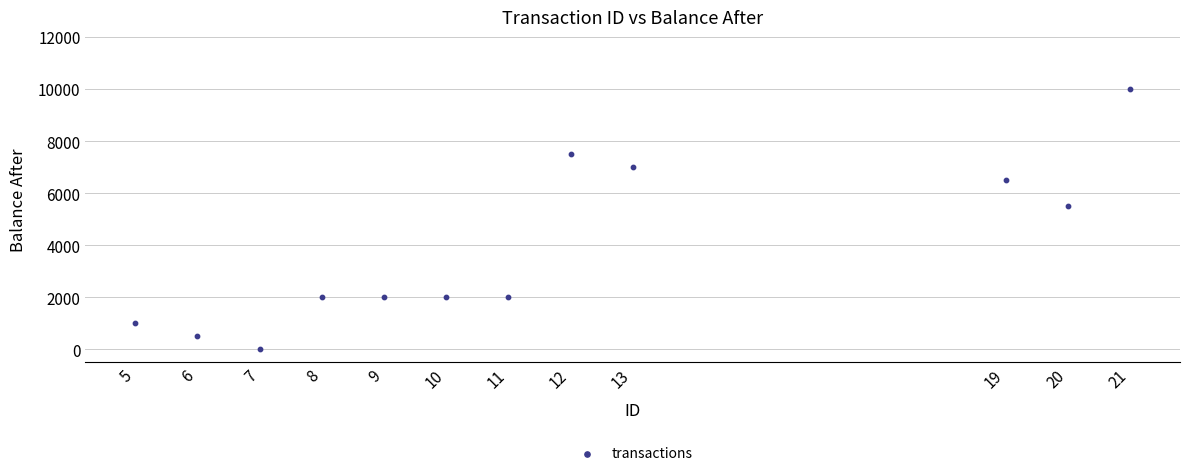

What is the average Y value?

3833